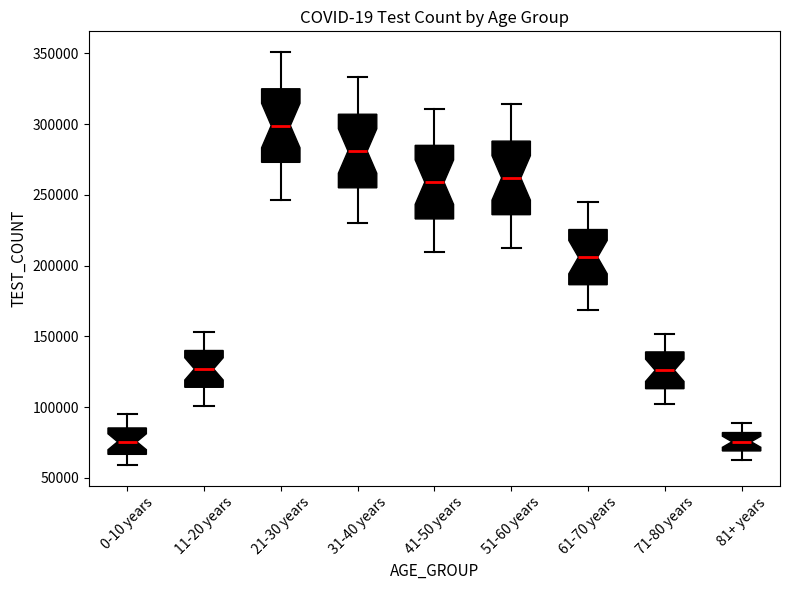

Where does the median line of the box for 51-60 years sit on the y-axis? The values are not printed on the chart, so give them approximately, as read against the axis.

260000